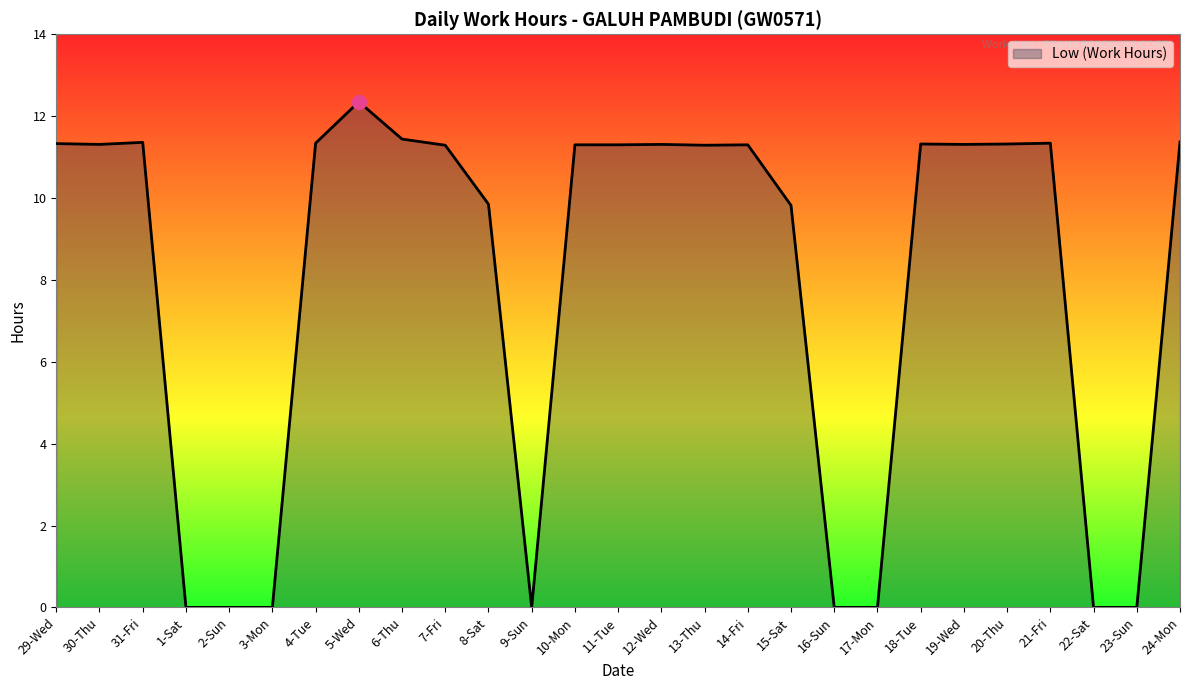

What position from the left is 17-Mon?

20